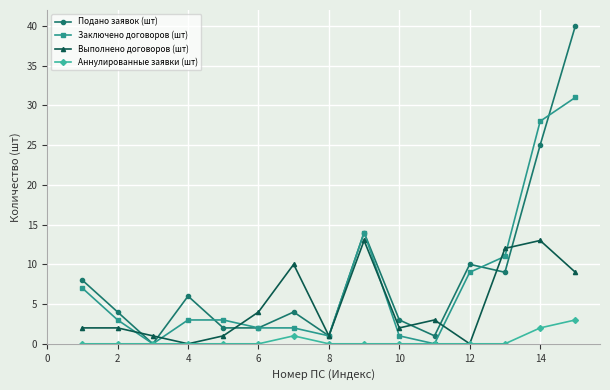

Rank the series by their maximum value, from lowest to highest.

Аннулированные заявки (шт), Выполнено договоров (шт), Заключено договоров (шт), Подано заявок (шт)